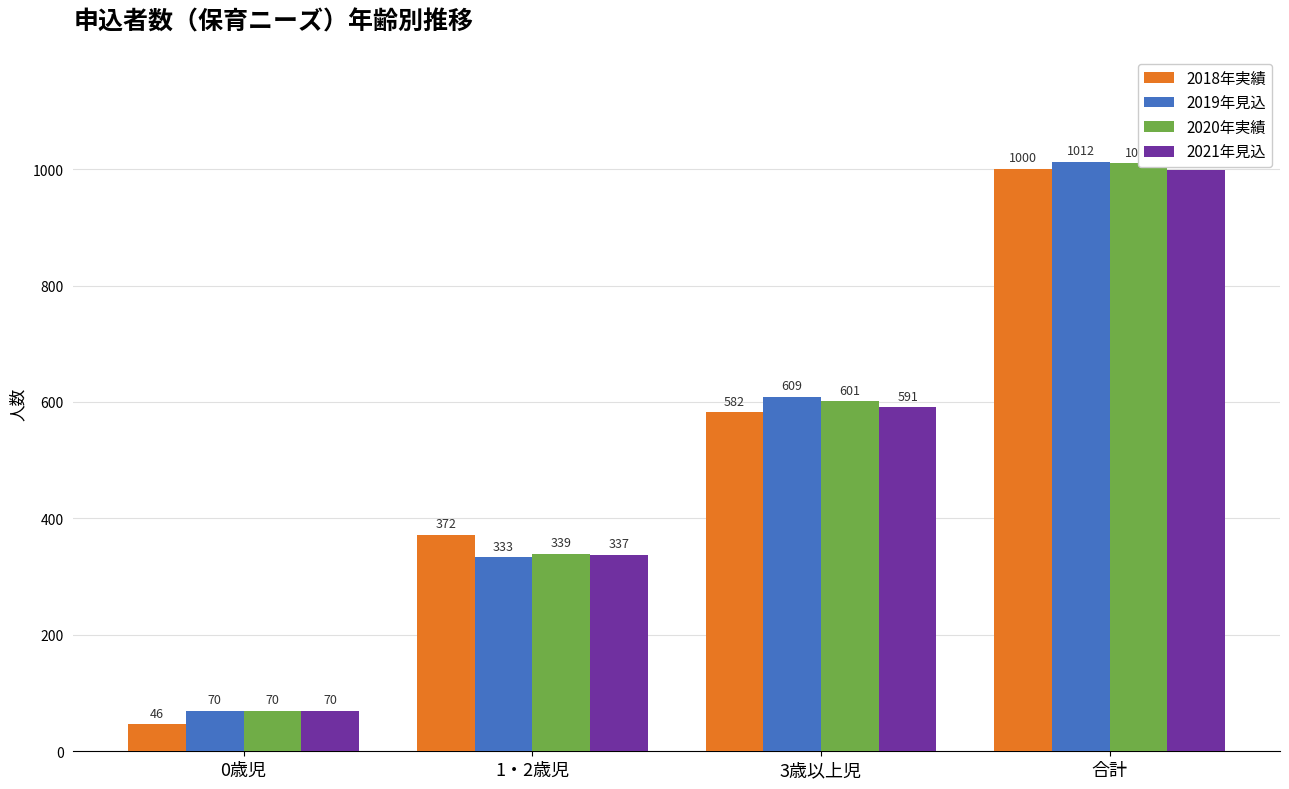

At how many categories does at least one series exceed 489?

2